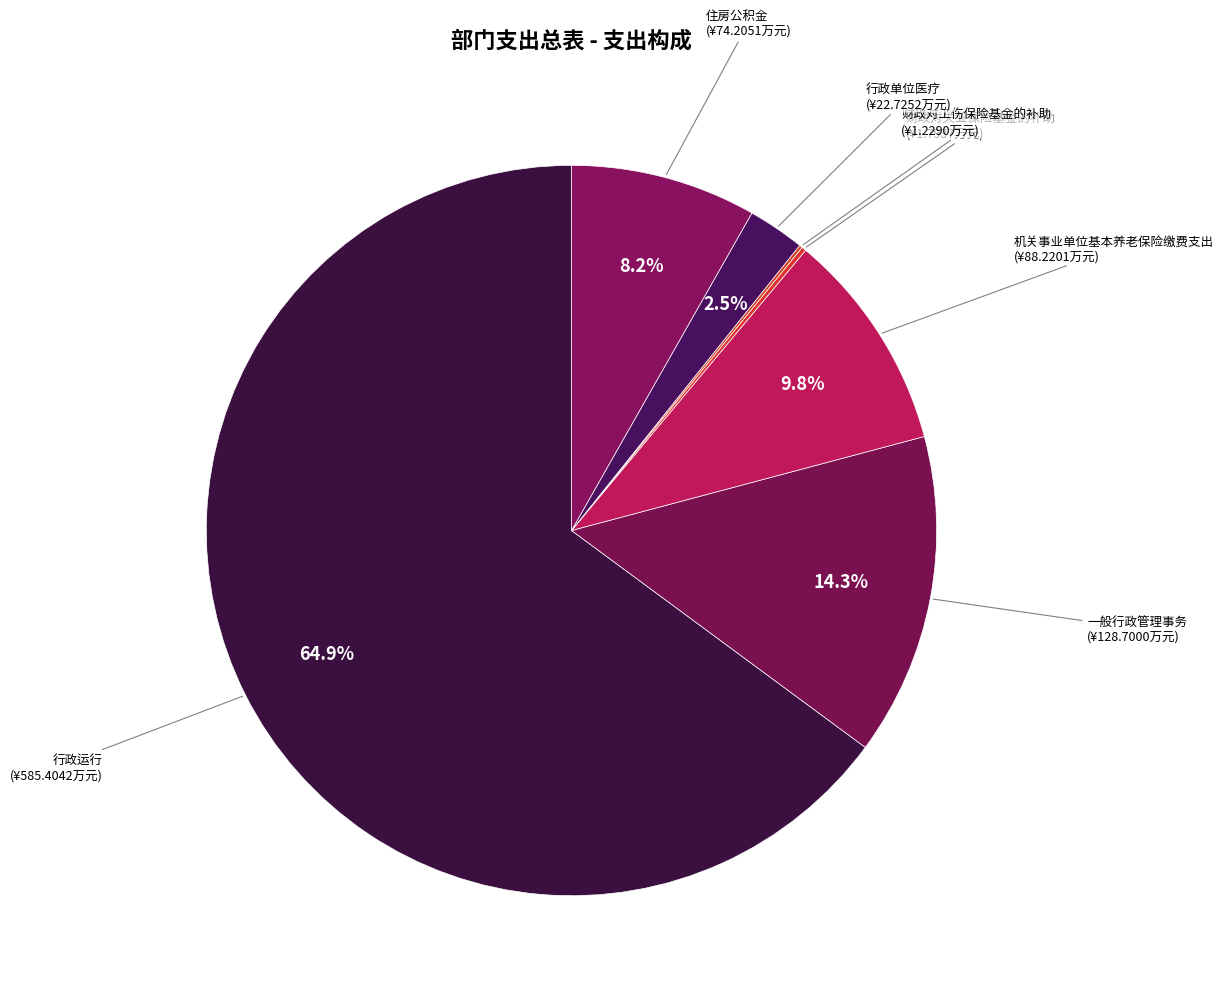

Which category has the biggest portion of the pie?

行政运行